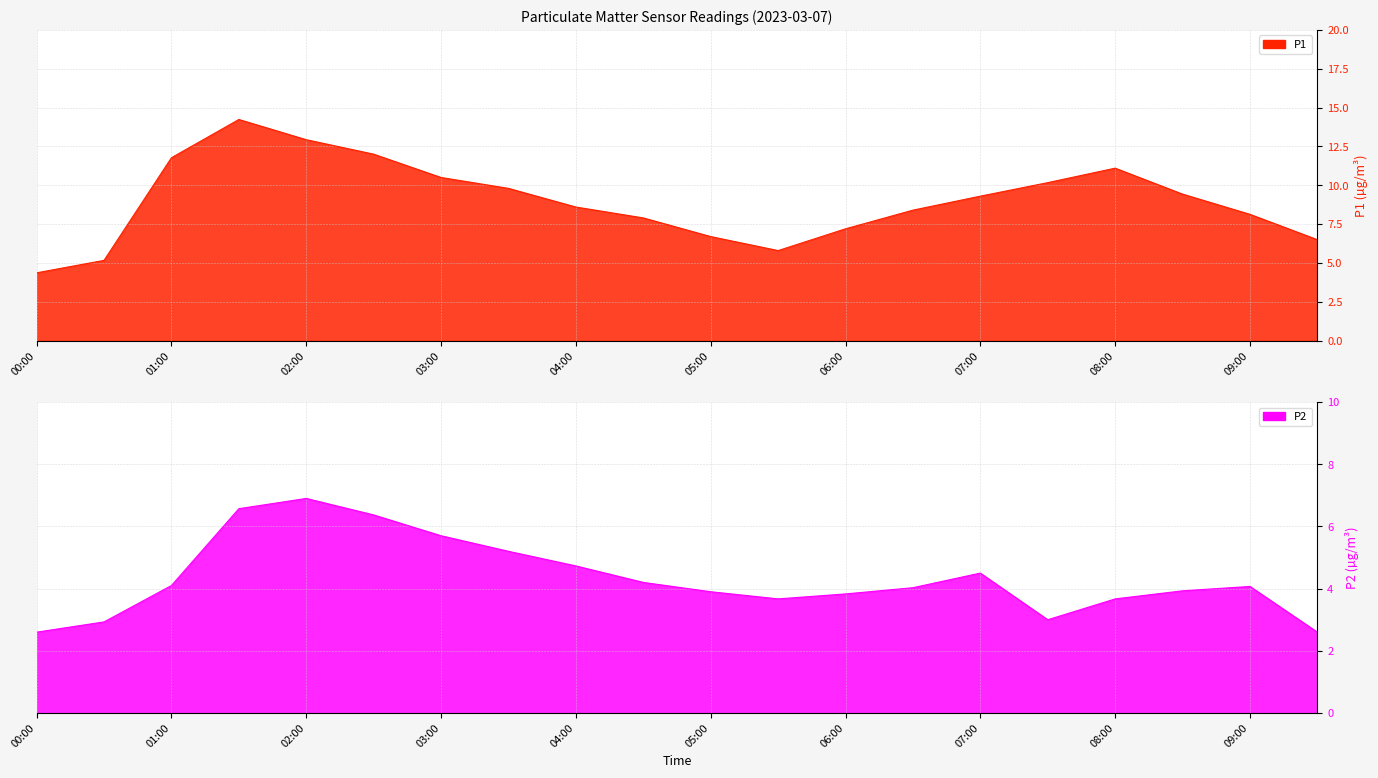

At how many categories does at least one series exceed 4?

20